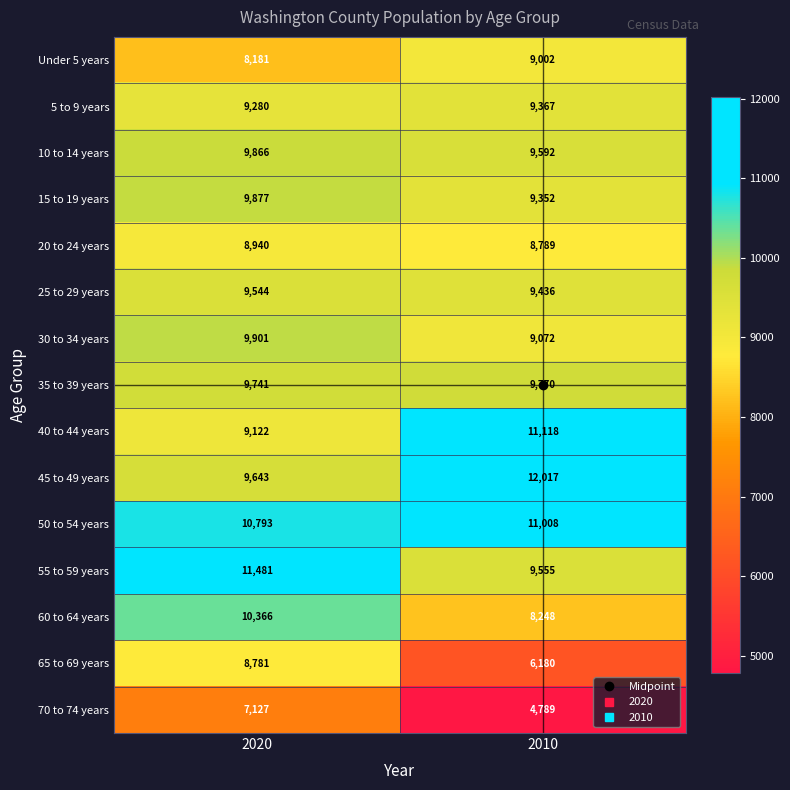

What is the total value across all series at 2010?

137295